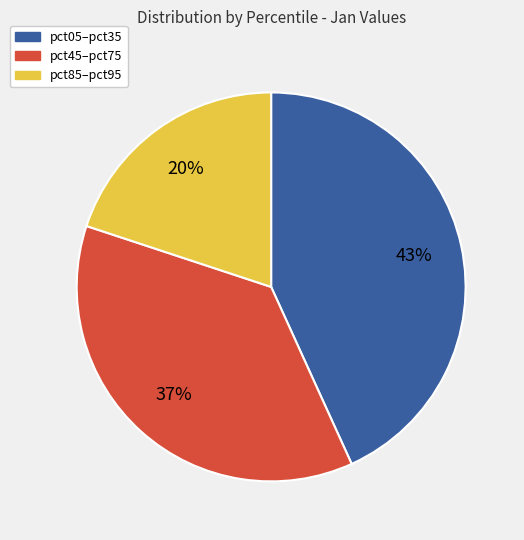

Does any single category account for the majority?

No